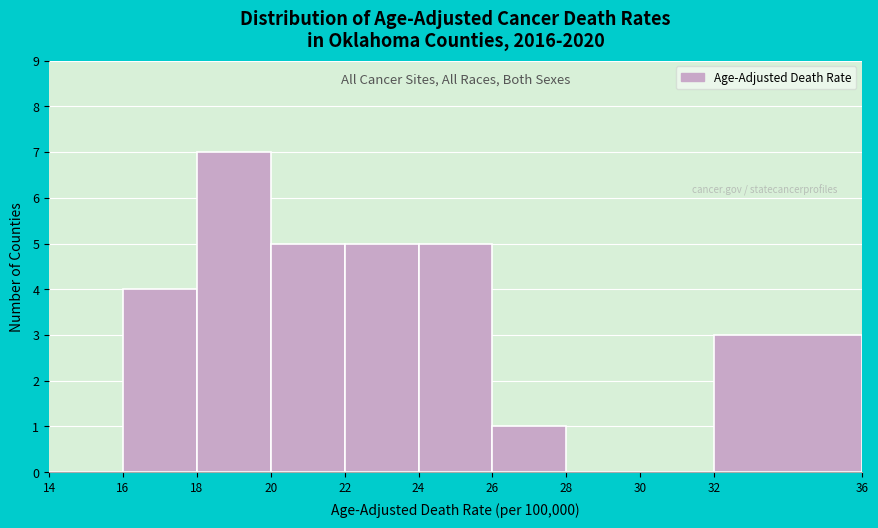

Reading left to right, list every bar in this chart as the range it spans on the x-axis followed by its height. The values are not printed on the chart, so give them approximately, as read against the axis.

14 to 16: 0
16 to 18: 4
18 to 20: 7
20 to 22: 5
22 to 24: 5
24 to 26: 5
26 to 28: 1
28 to 30: 0
30 to 32: 0
32 to 36: 3